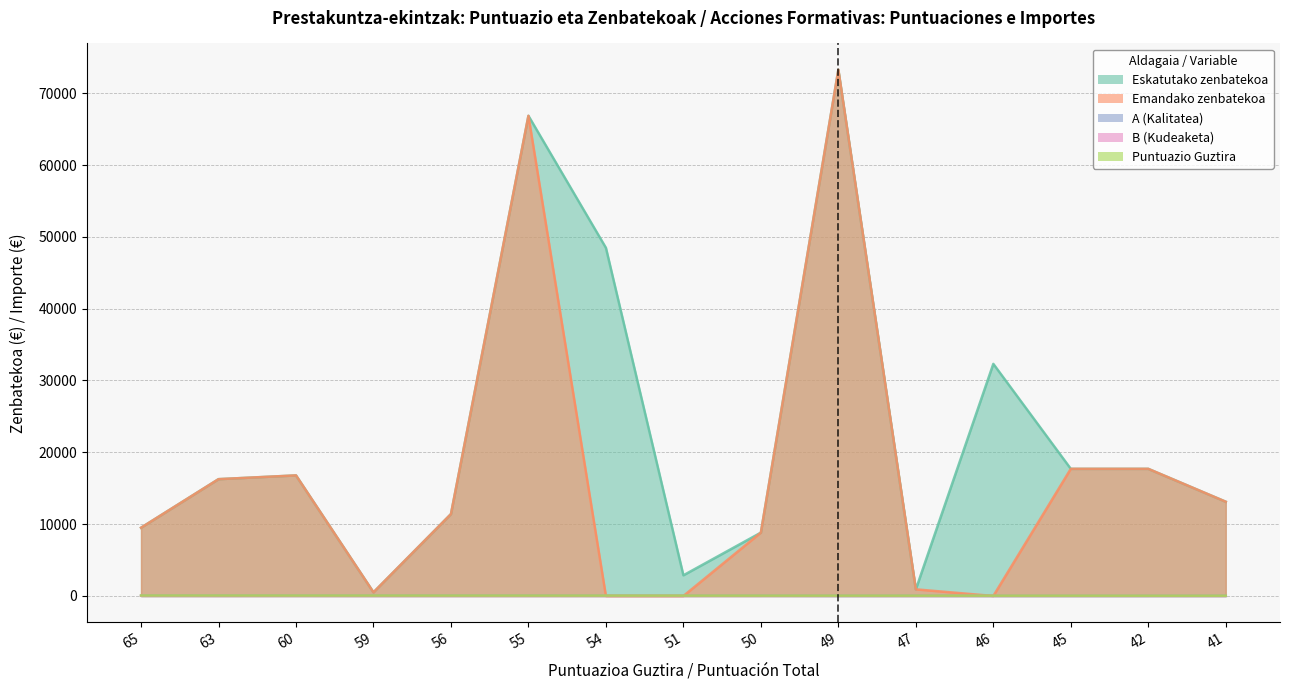

What are all the series names shown in the legend?

Eskatutako zenbatekoa, Emandako zenbatekoa, A (Kalitatea), B (Kudeaketa), Puntuazio Guztira